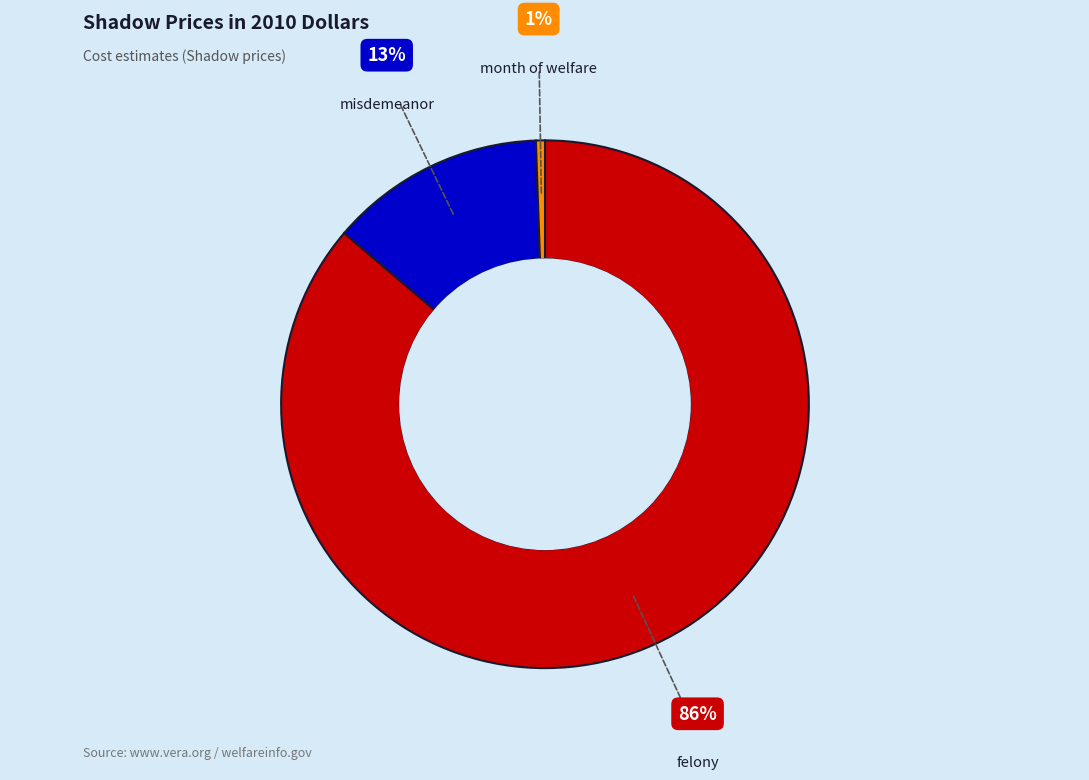

Combined, do misdemeanor and month of welfare account for over 50%?

No